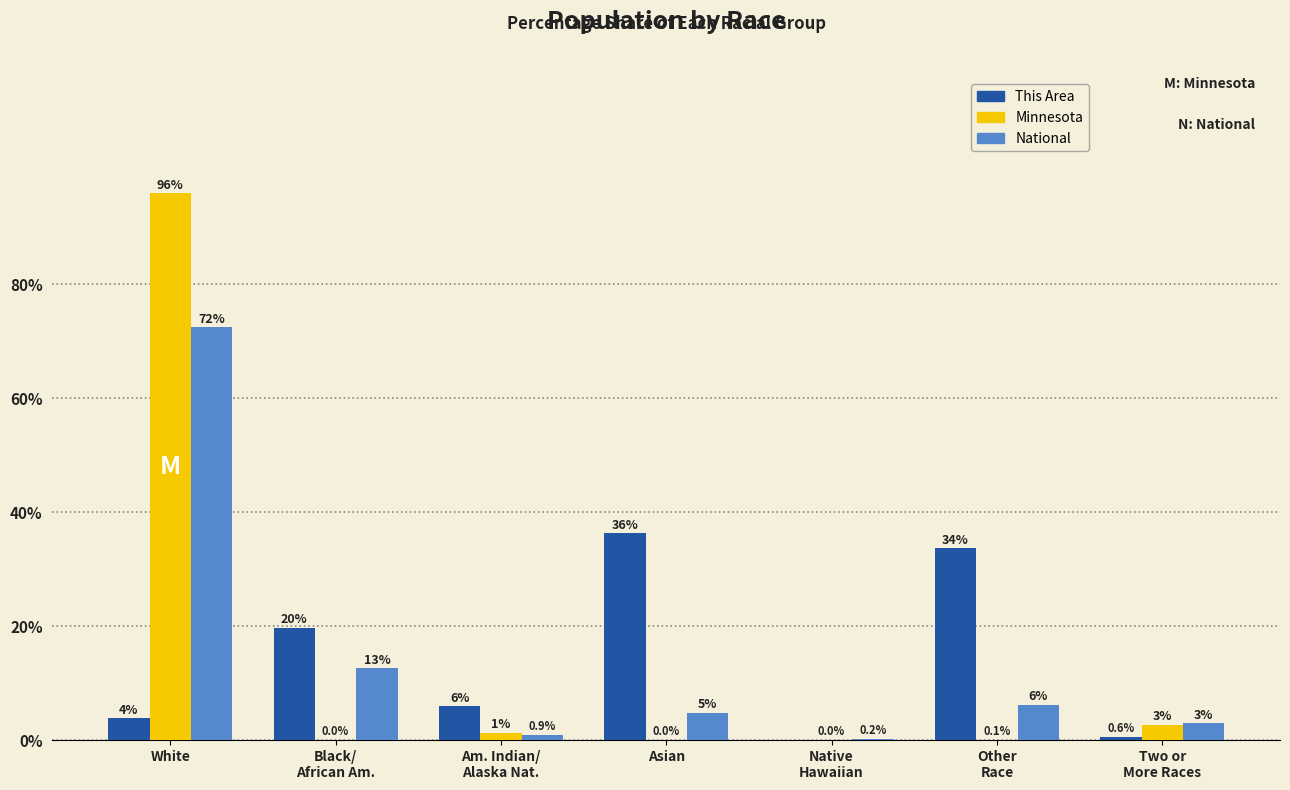

True or false: This Area has a value of 33.6 at Other
Race.

True